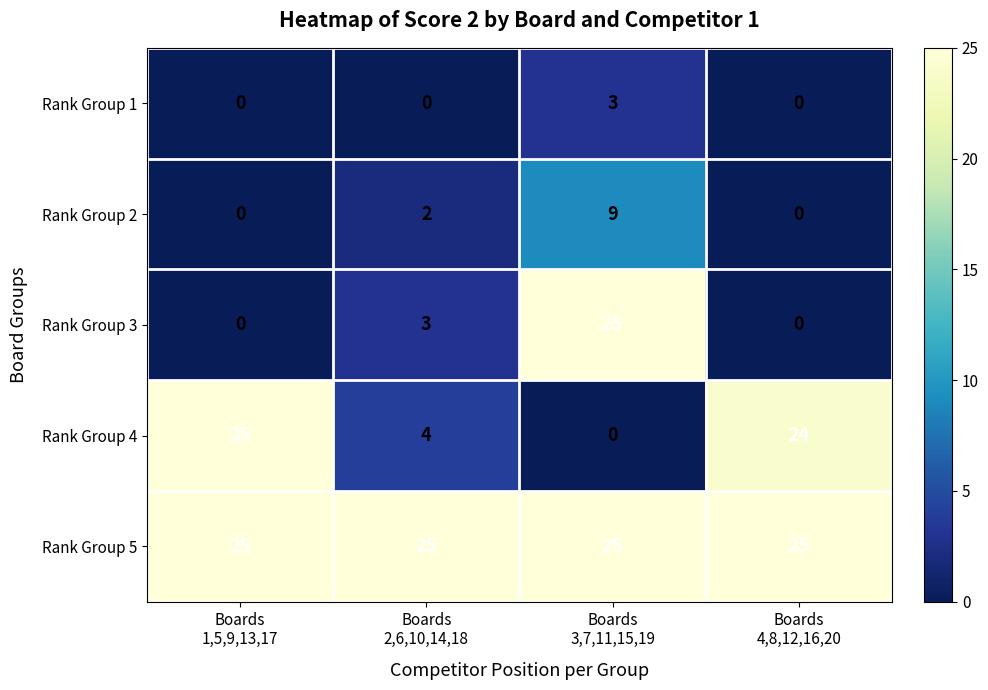

Which series has the largest total across all categories?

Rank Group 5